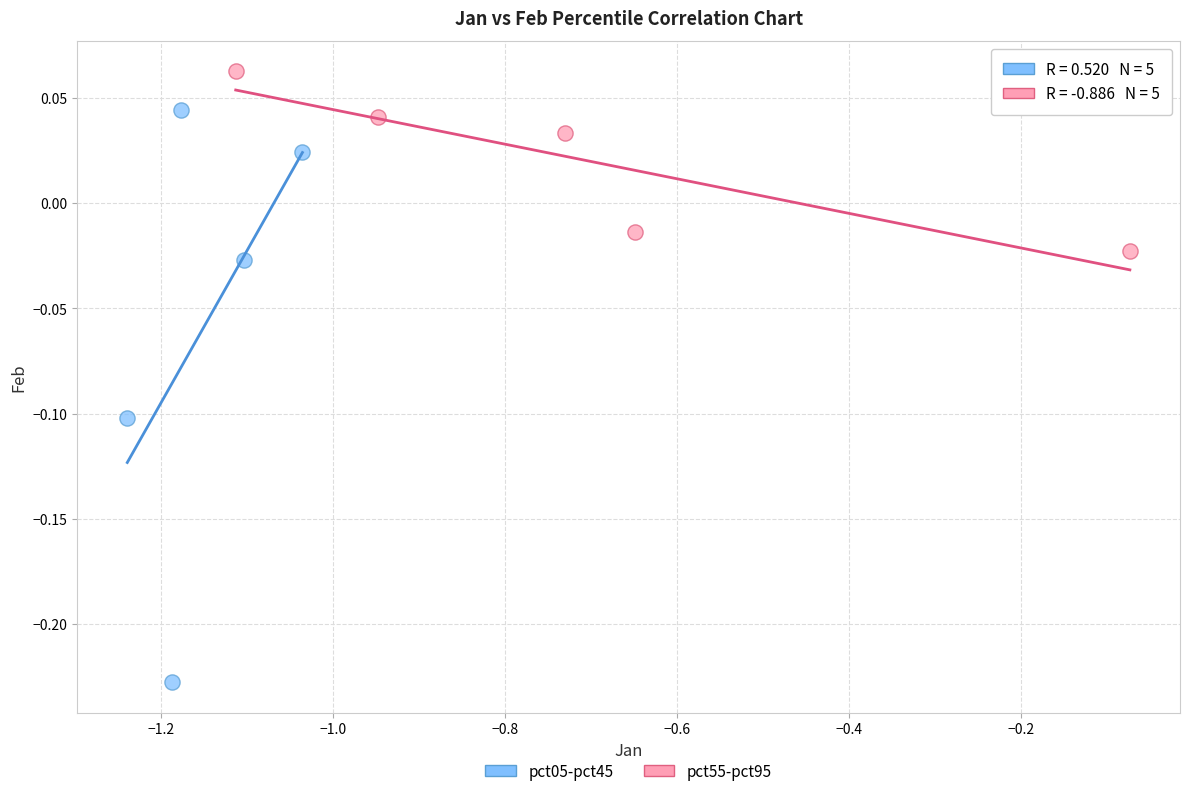

Which series reaches the minimum Y coordinate?

pct05-pct45